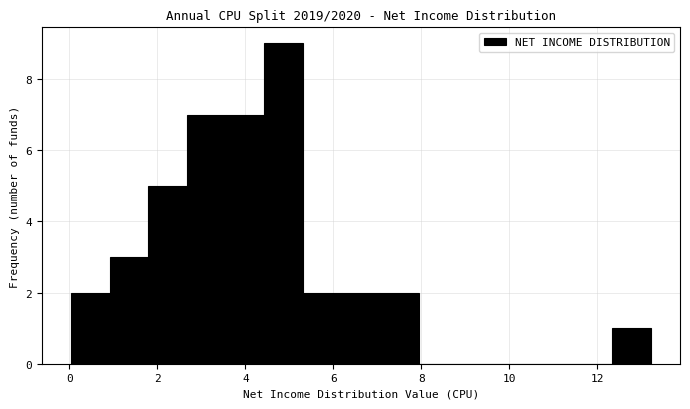

Reading left to right, transcribe this chart: for each bar, give the range it covers on the x-axis and its height. Neither the bar edges nor the heights are printed on the chart, so give them approximately, as read against the axes.

0.0 to 1.0: 2
1.0 to 1.8: 3
1.8 to 2.6: 5
2.6 to 3.6: 7
3.6 to 4.4: 7
4.4 to 5.4: 9
5.4 to 6.2: 2
6.2 to 7.0: 2
7.0 to 8.0: 2
8.0 to 8.8: 0
8.8 to 9.8: 0
9.8 to 10.6: 0
10.6 to 11.4: 0
11.4 to 12.4: 0
12.4 to 13.2: 1